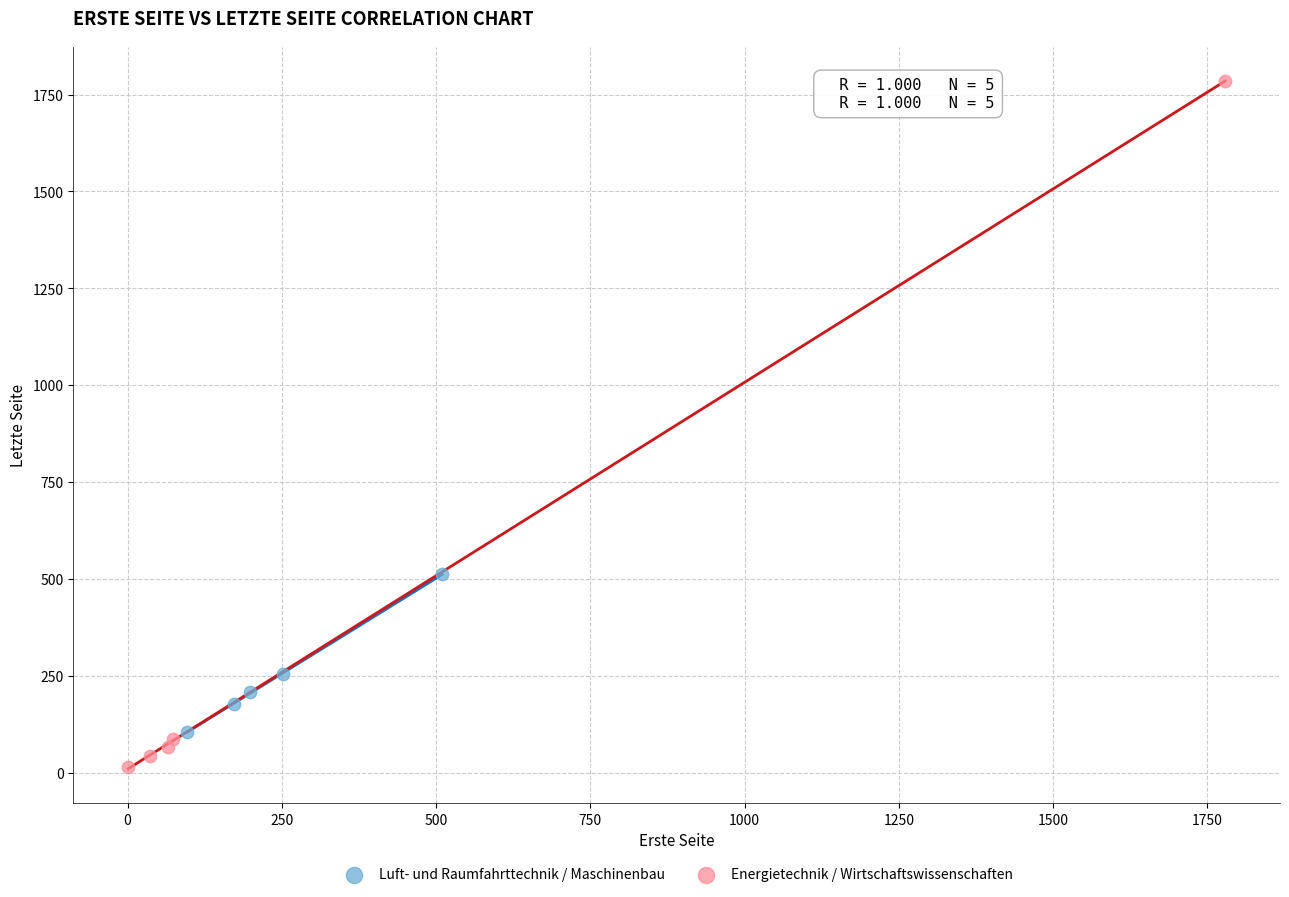

Which series has the widest spread of Y values?

Energietechnik / Wirtschaftswissenschaften